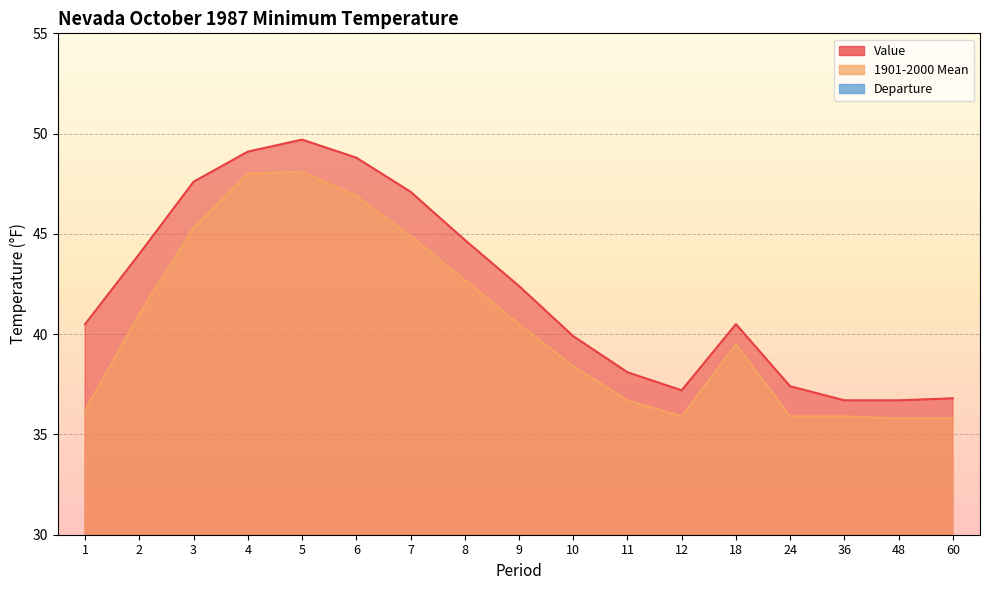

True or false: Value and 1901-2000 Mean cross at least once.

False